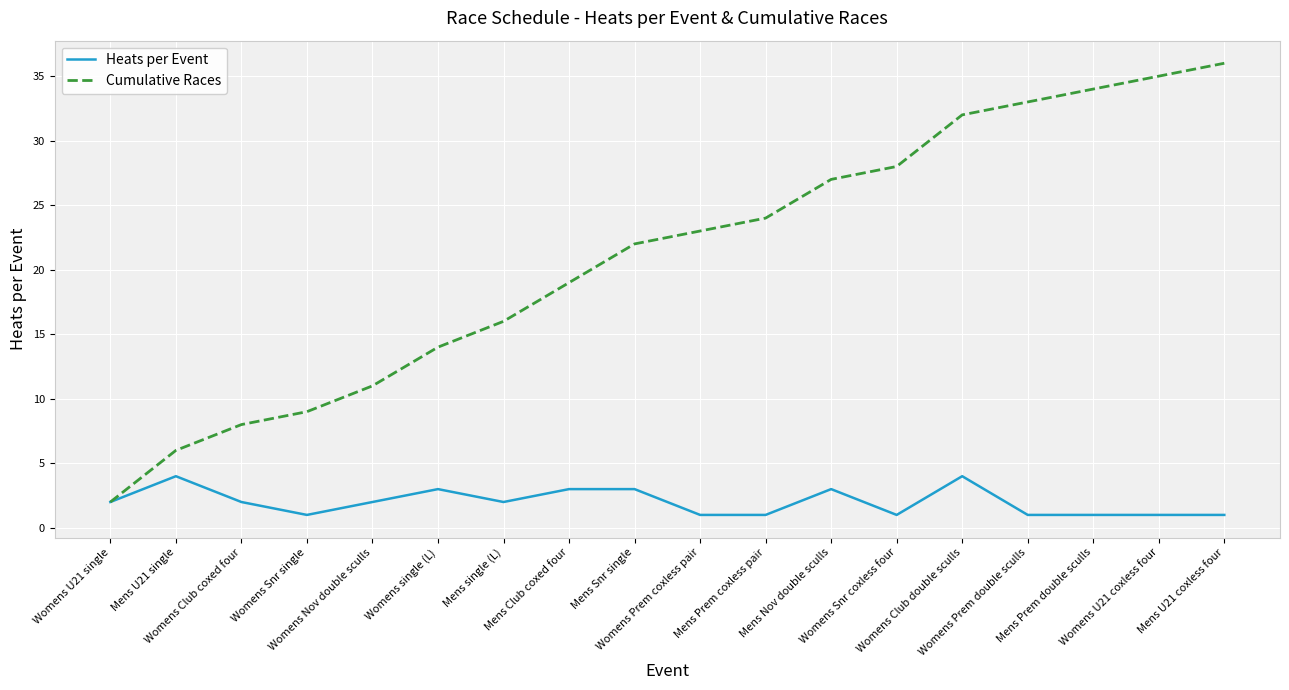

Where is the first local minimum for Heats per Event?

Womens Snr single